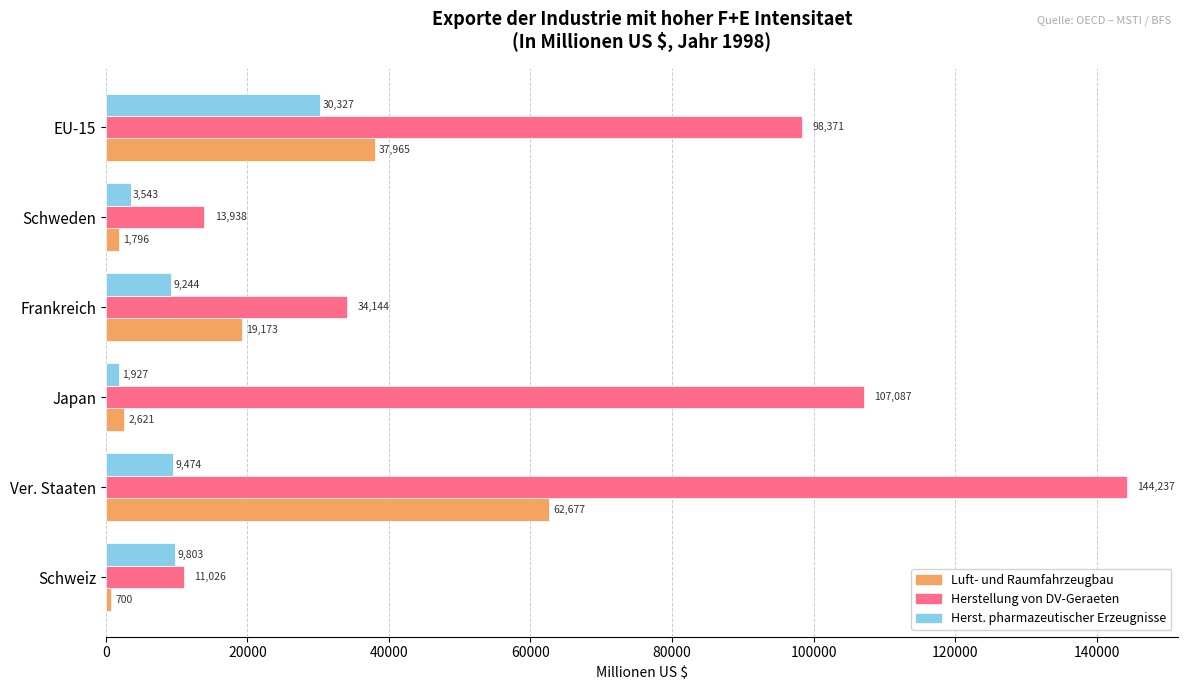

Which label corresponds to the smallest value in the chart?

Schweiz